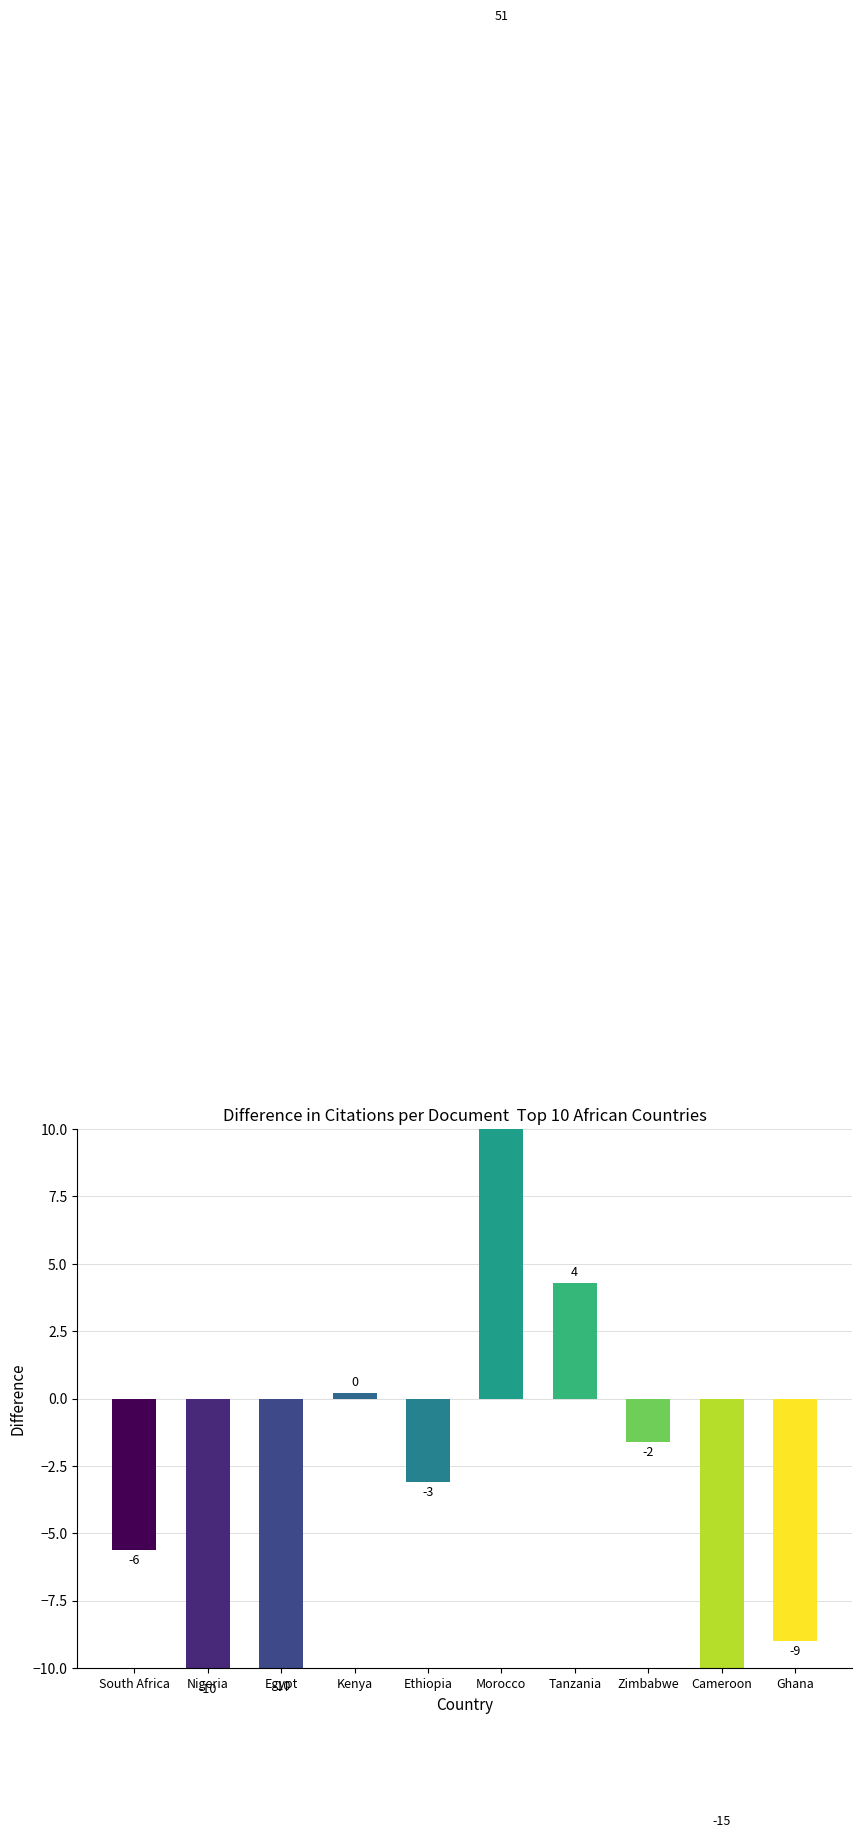

The value at Tanzania is 2.8. True or false?

False